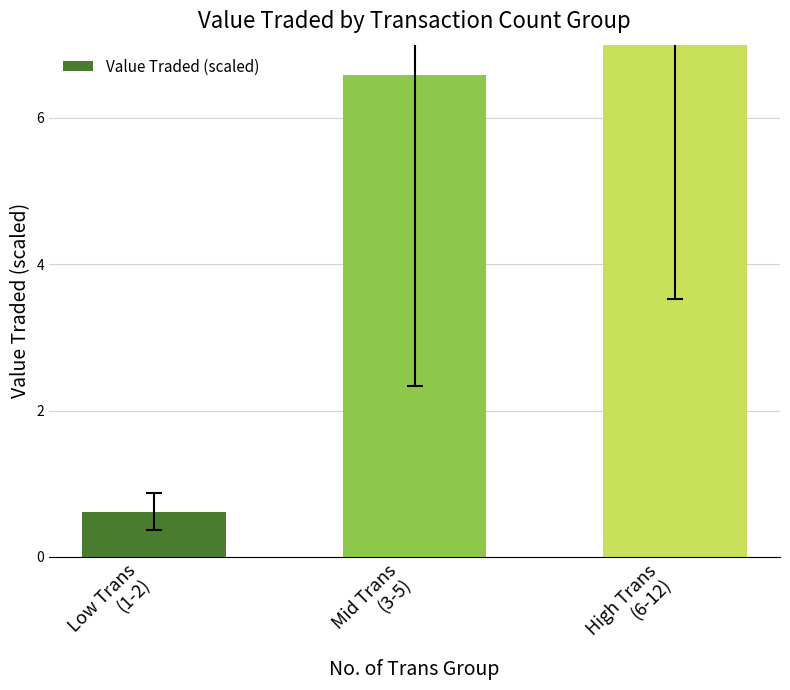

What is the smallest value displayed?

0.6